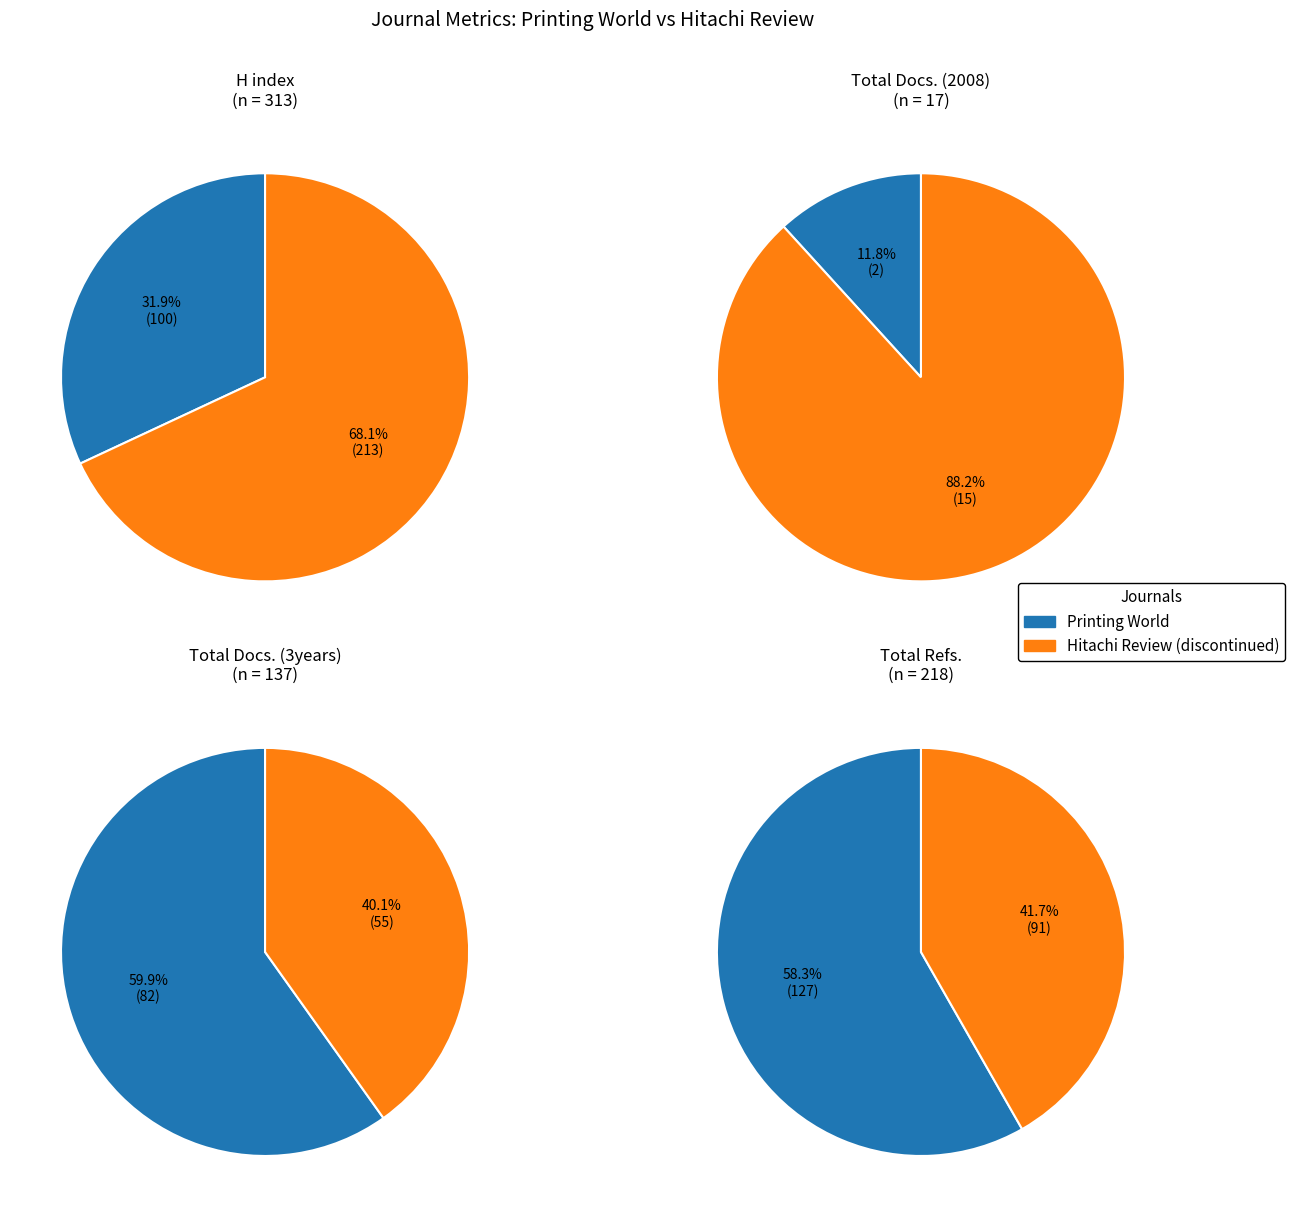

How many slices are in this pie chart?

2